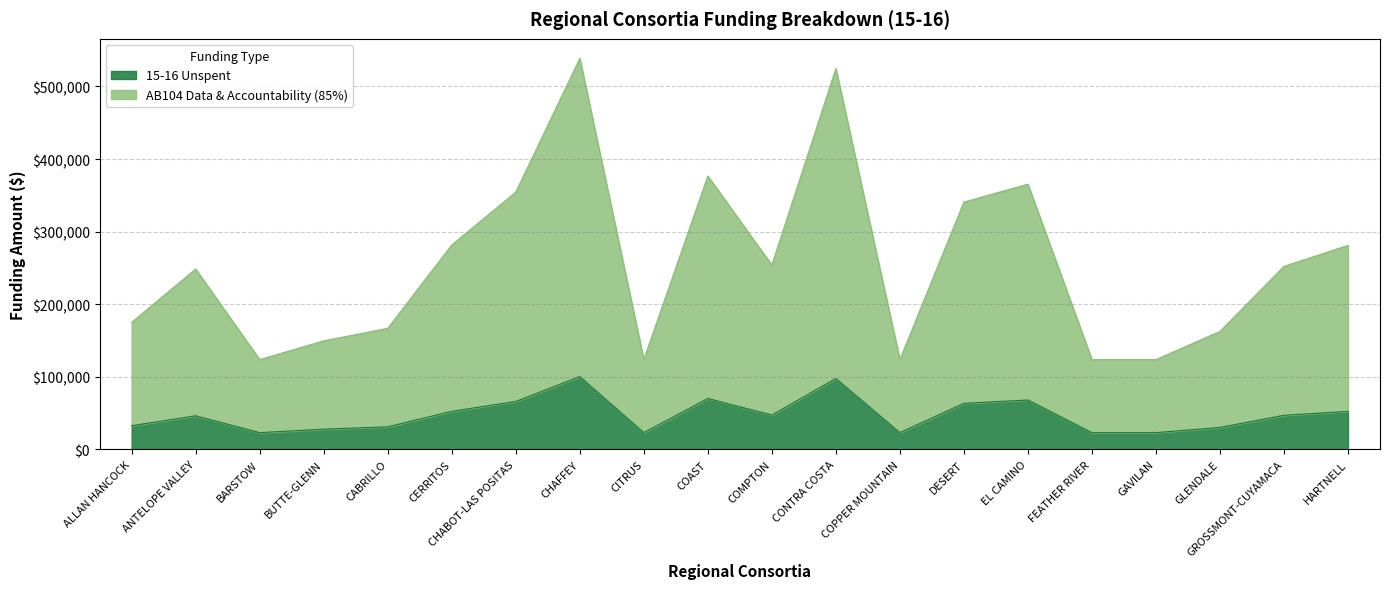

At which category does AB104 Data & Accountability (85%) reach its first local peak?

ANTELOPE VALLEY